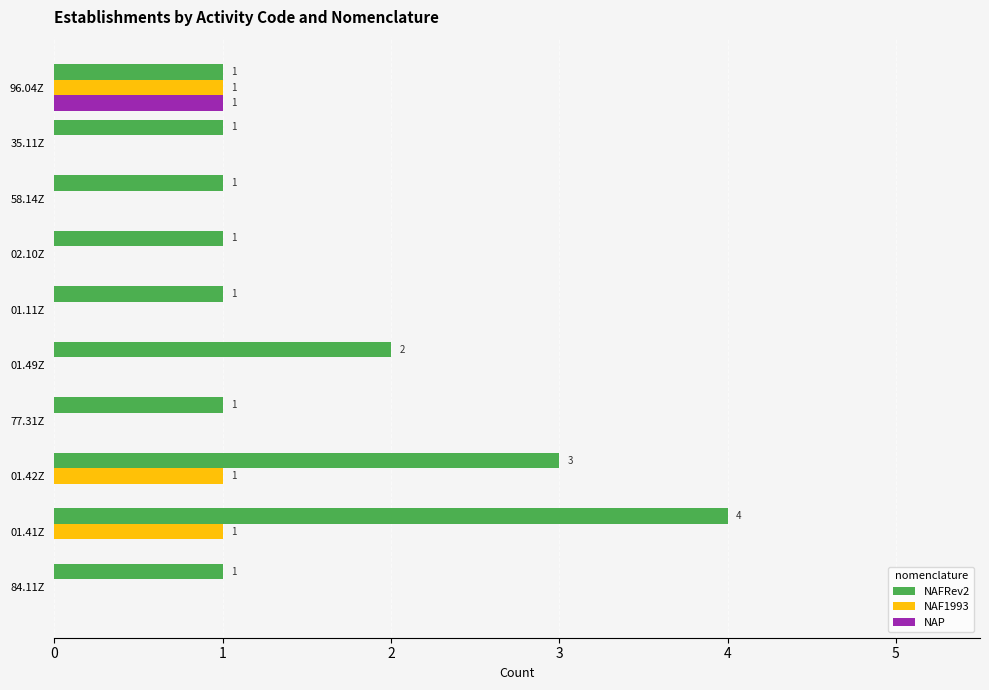

Which label corresponds to the largest value in the chart?

01.41Z